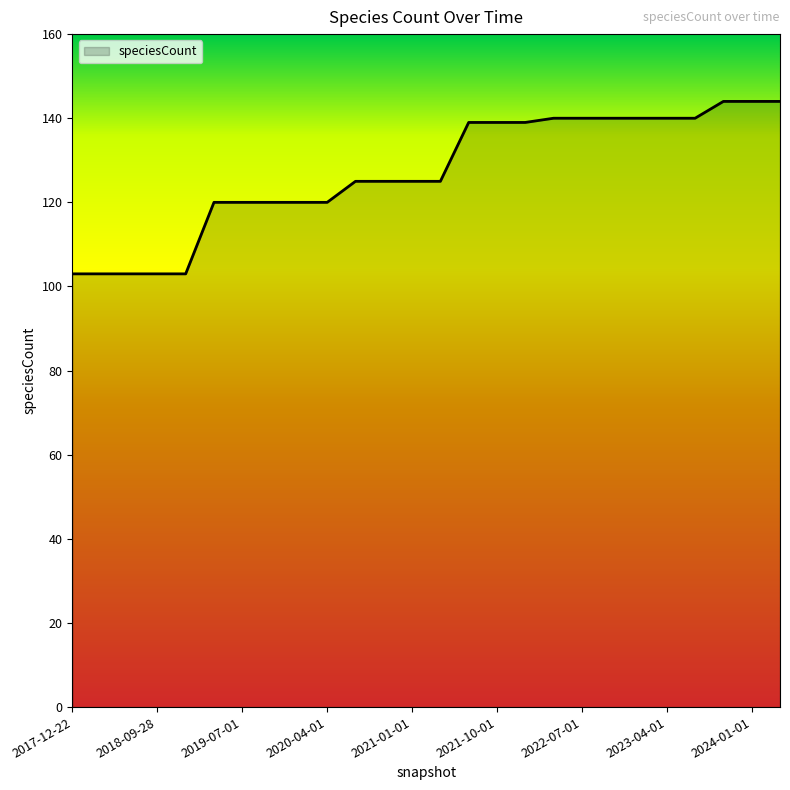

What is the maximum value shown in the chart?

144